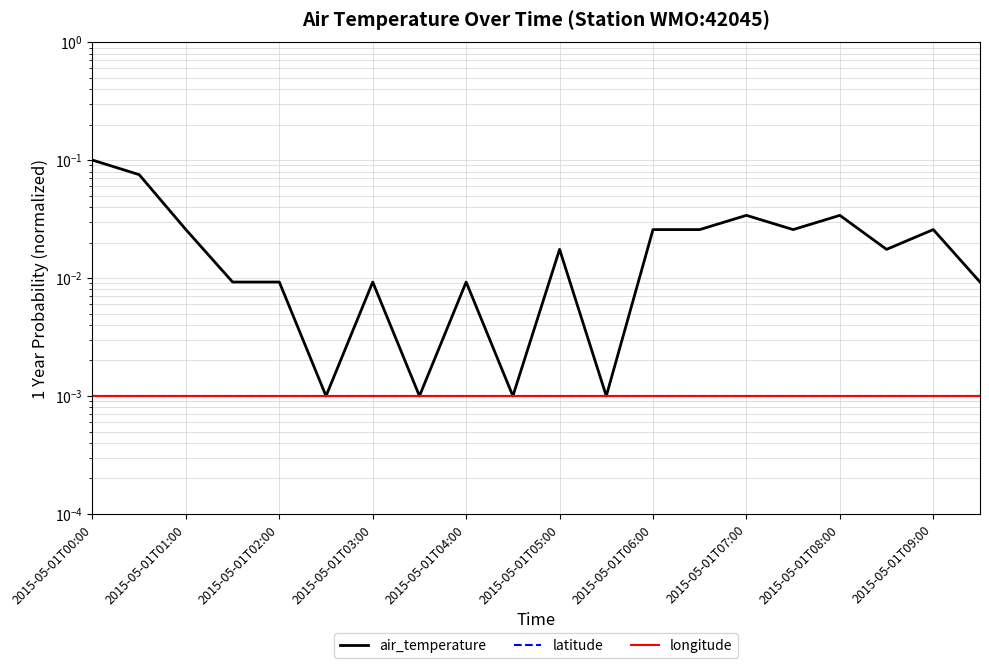

The longitude series shows 0.0 at 2015-05-01T09:00. True or false?

True